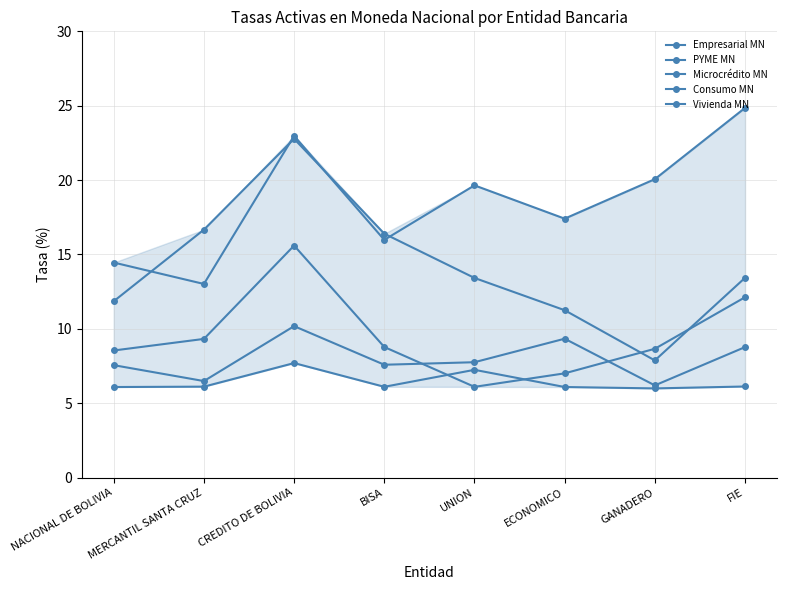

Between MERCANTIL SANTA CRUZ and FIE, which series saw the biggest shift?

Consumo MN